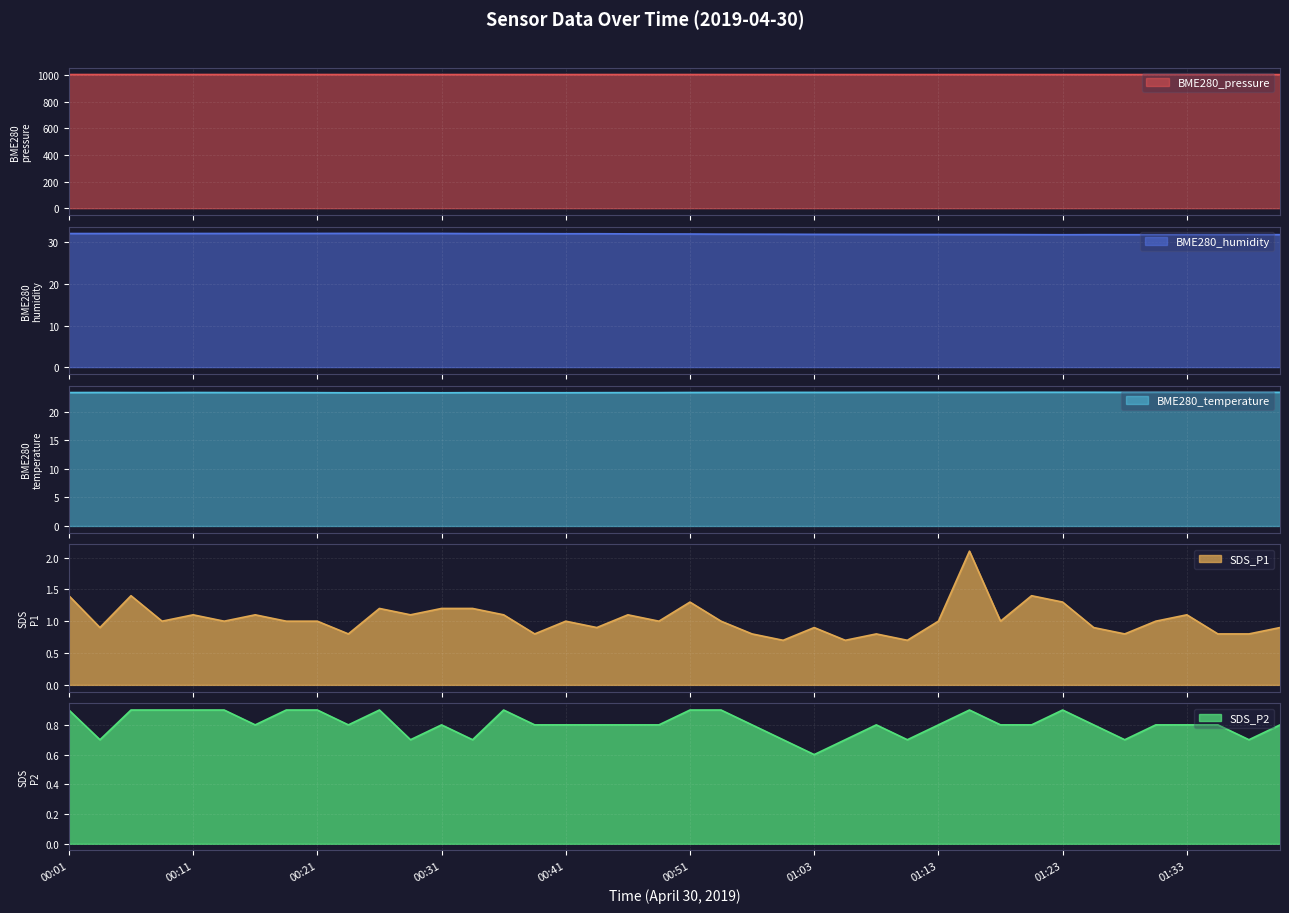

How many interior local valleys does the BME280_pressure series have?

10